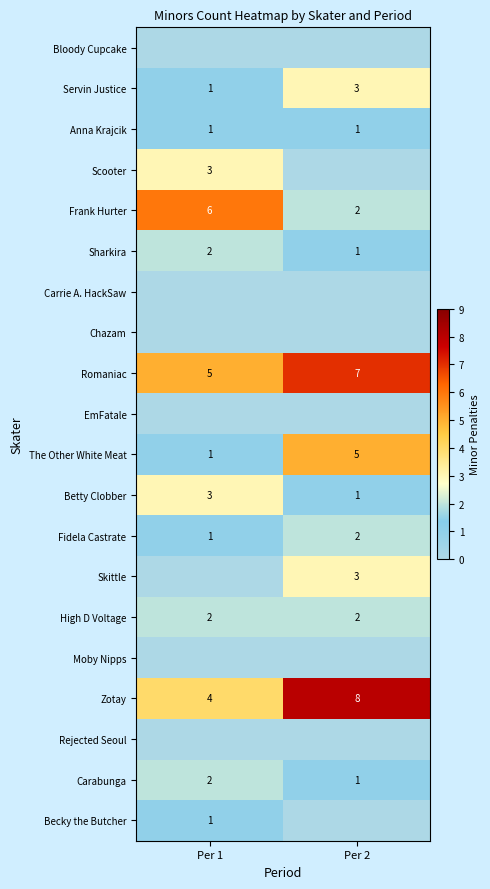

What is the maximum value shown in the chart?

8